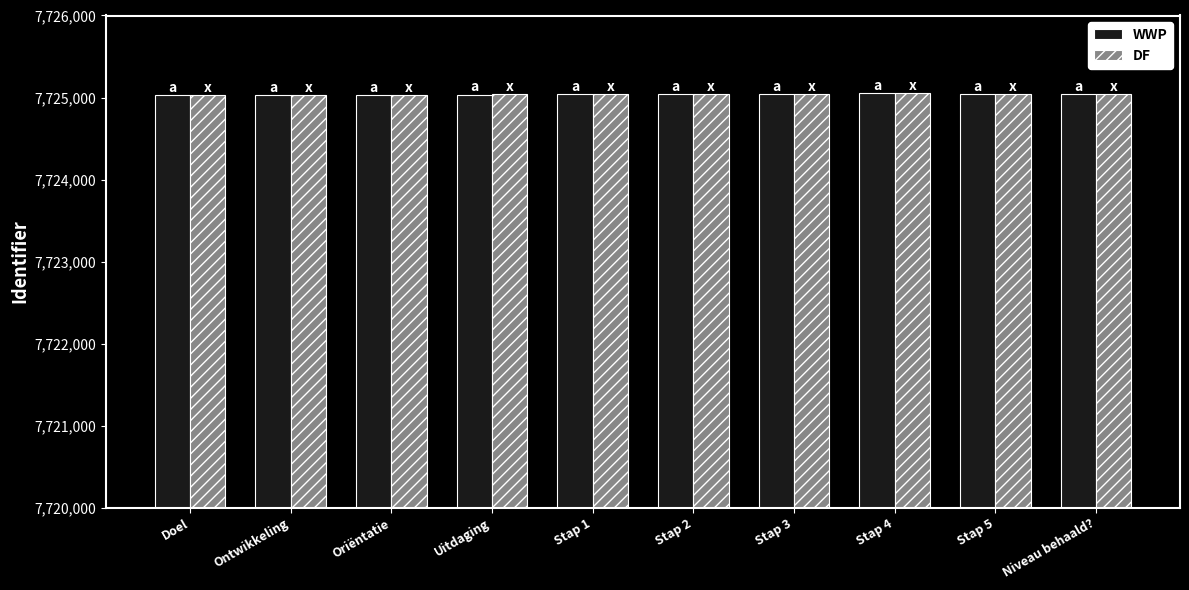

The WWP series shows 7725045 at Niveau behaald?. True or false?

True